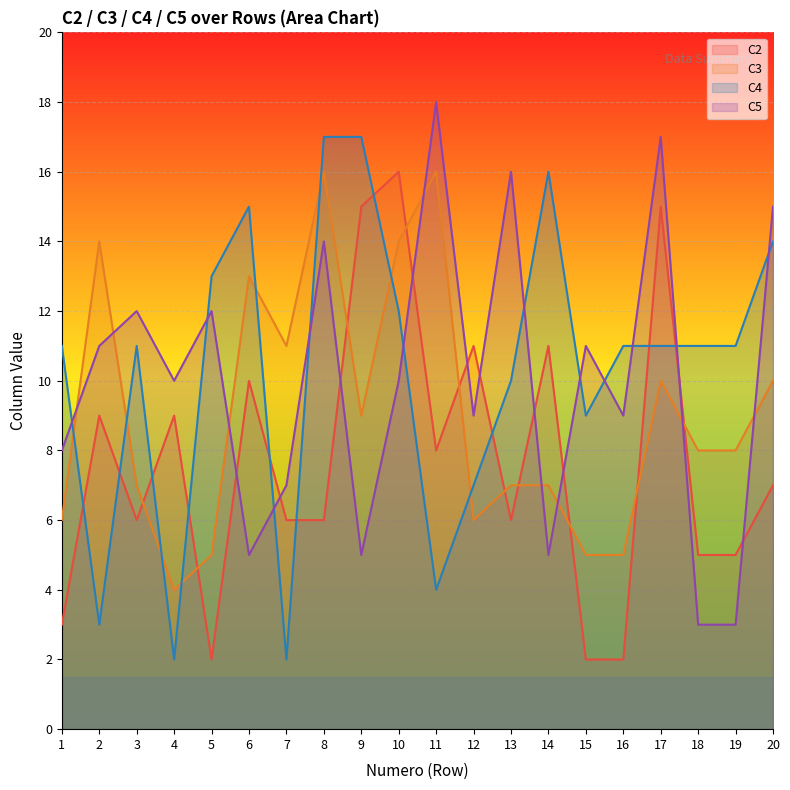

Which label corresponds to the largest value in the chart?

11